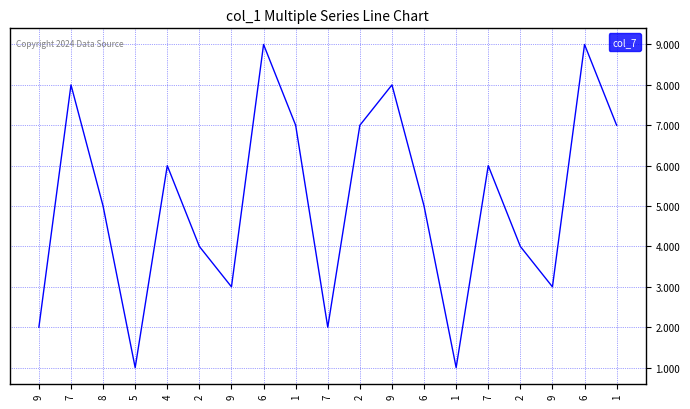

Reading left to right, transcribe all the data shown in this chart.

9=2	7=8	8=5	5=1	4=6	2=4	9=3	6=9	1=7	7=2	2=7	9=8	6=5	1=1	7=6	2=4	9=3	6=9	1=7